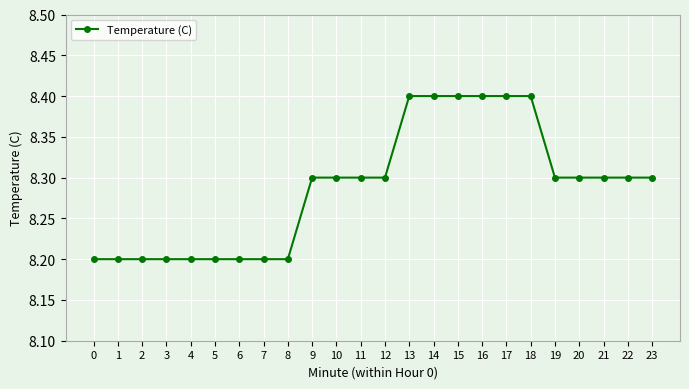

What is the change in value from 8 to 12?

+0.1